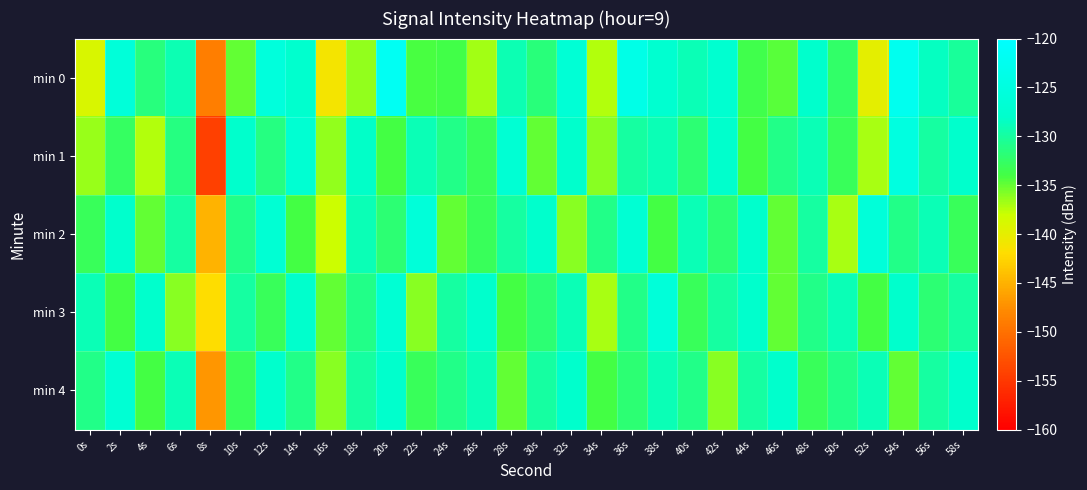

What is the total value across all series at 30s?

-656.6